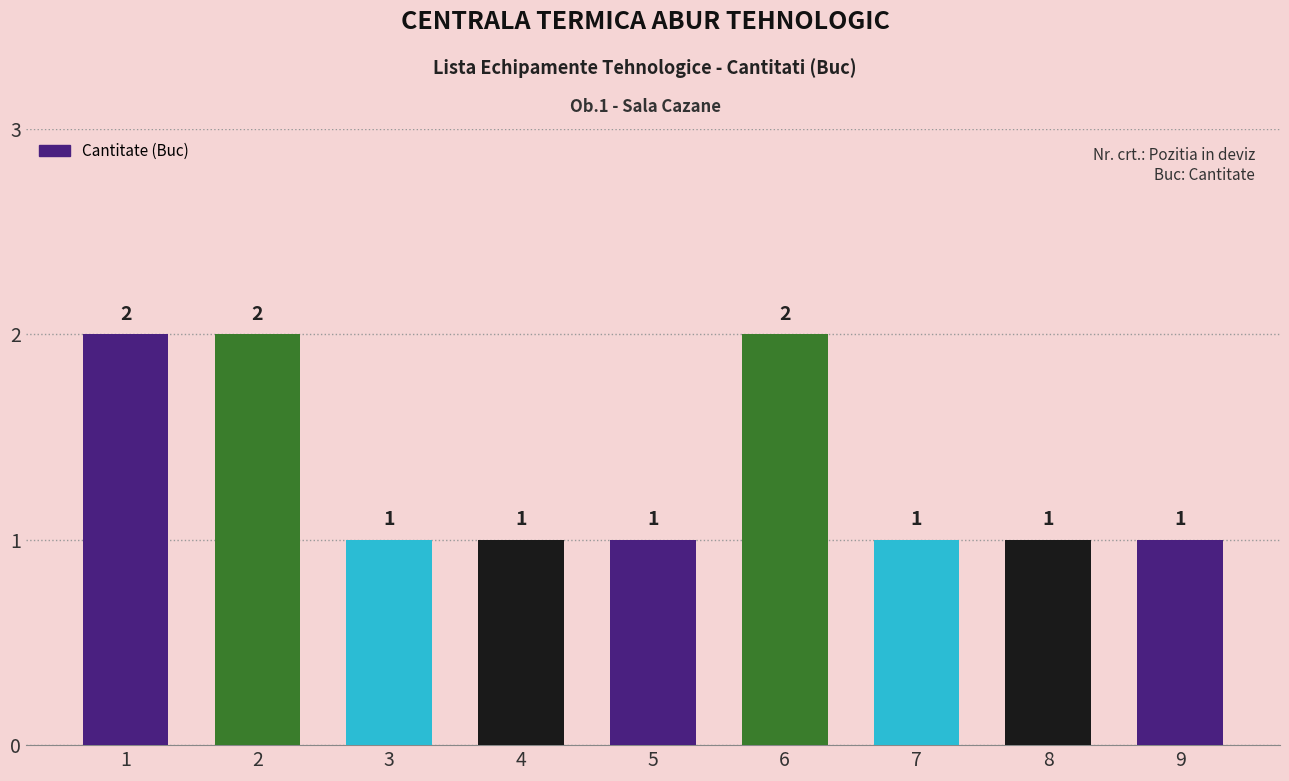

What is the ratio of the value at 6 to the value at 5?

2.0